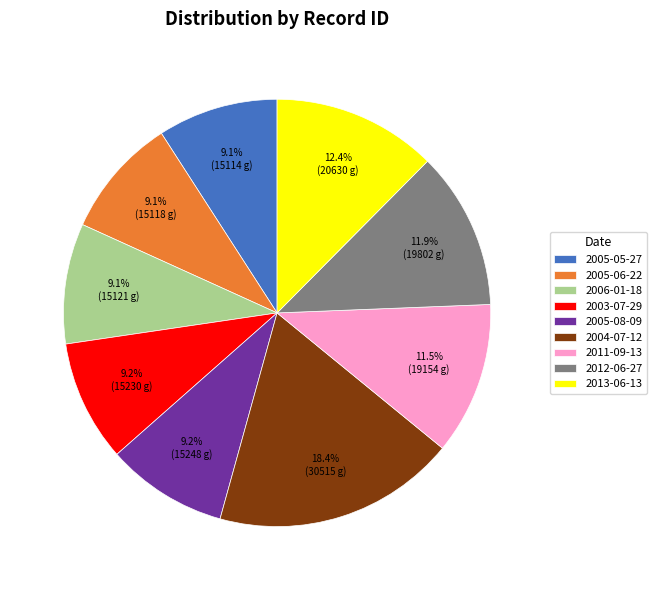

Is the sum of 2012-06-27 and 2005-08-09 greater than half?

No